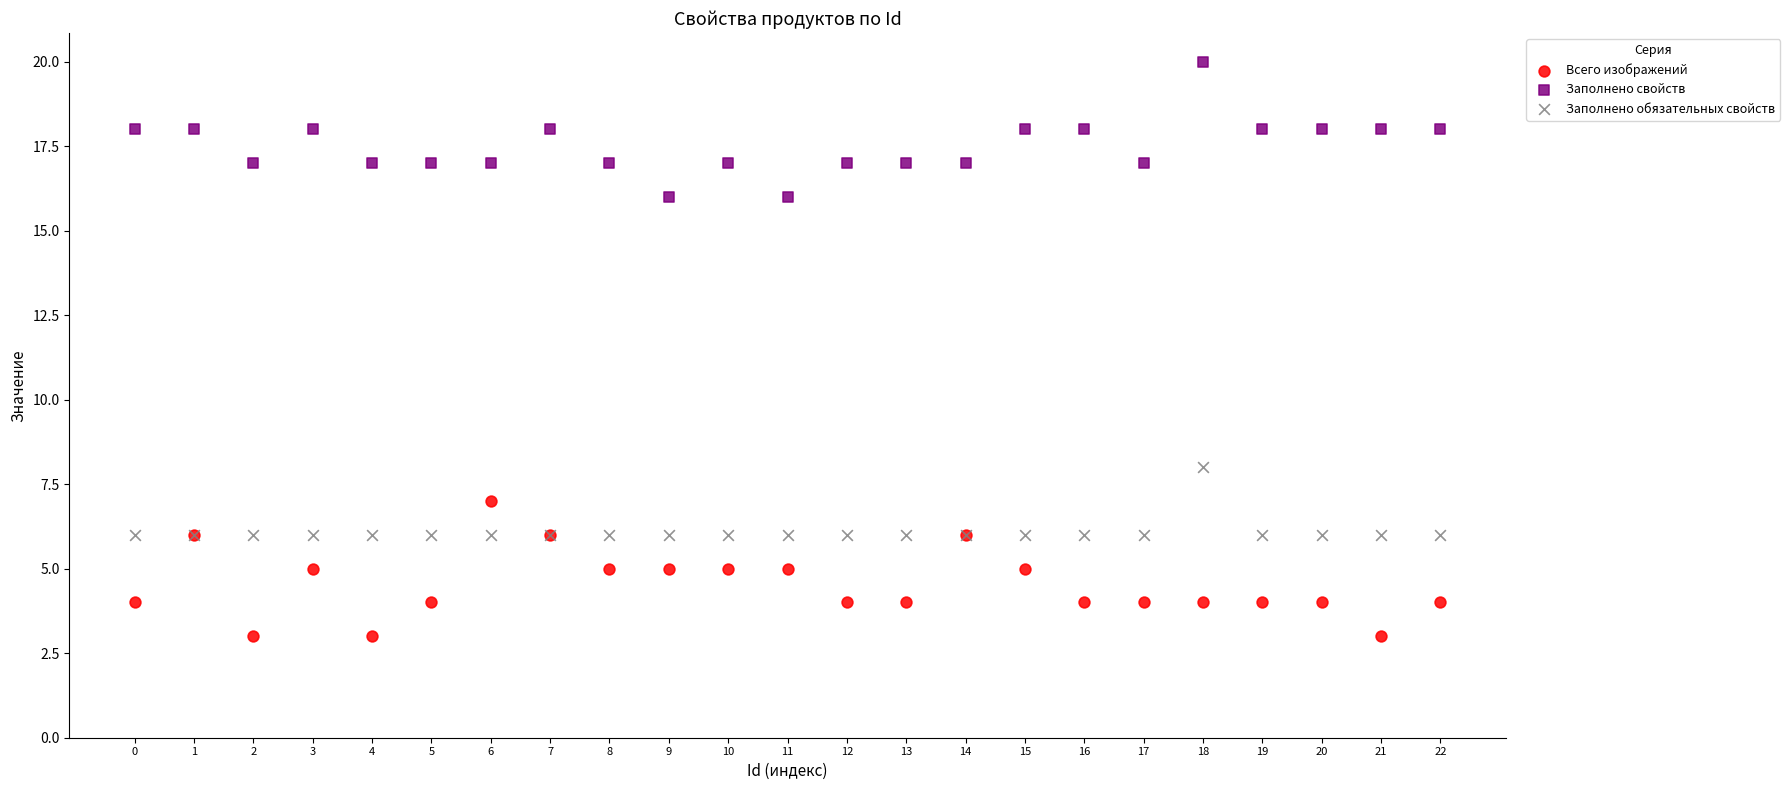

What are all the series names shown in the legend?

Всего изображений, Заполнено свойств, Заполнено обязательных свойств